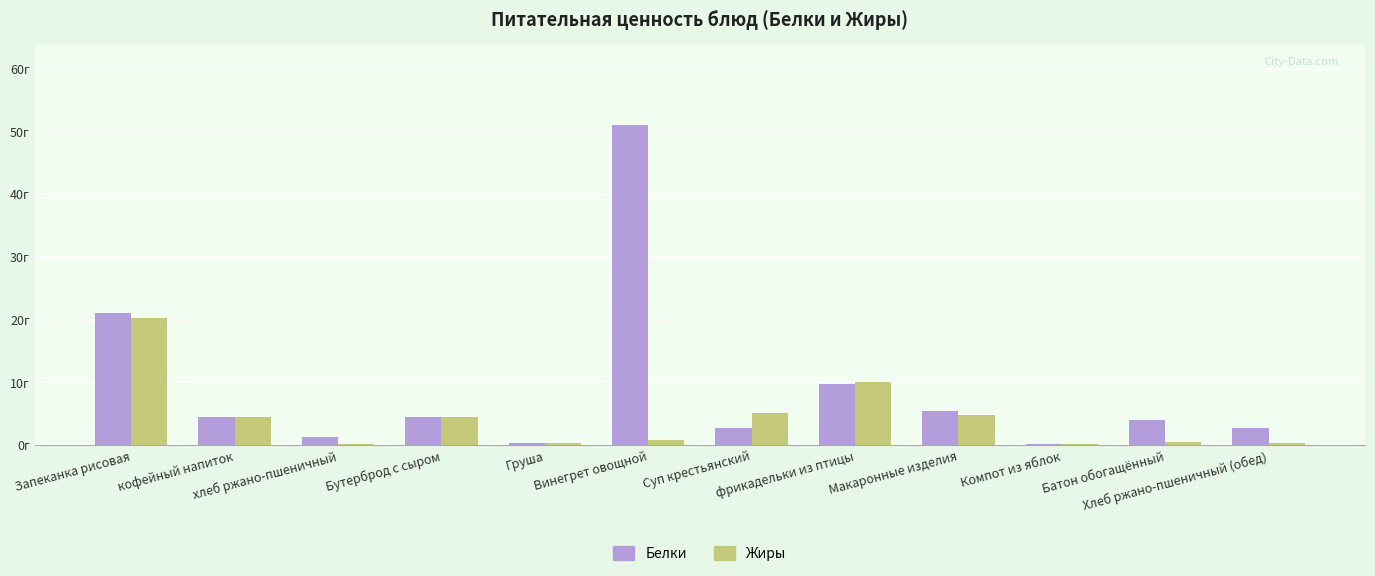

Reading left to right, extract all data points from this chart.

Белки: 21.1	4.5	1.4	4.5	0.4	51.0	2.8	9.7	5.5	0.2	4.0	2.7
Жиры: 20.3	4.5	0.2	4.5	0.3	0.8	5.1	10.0	4.8	0.2	0.5	0.3